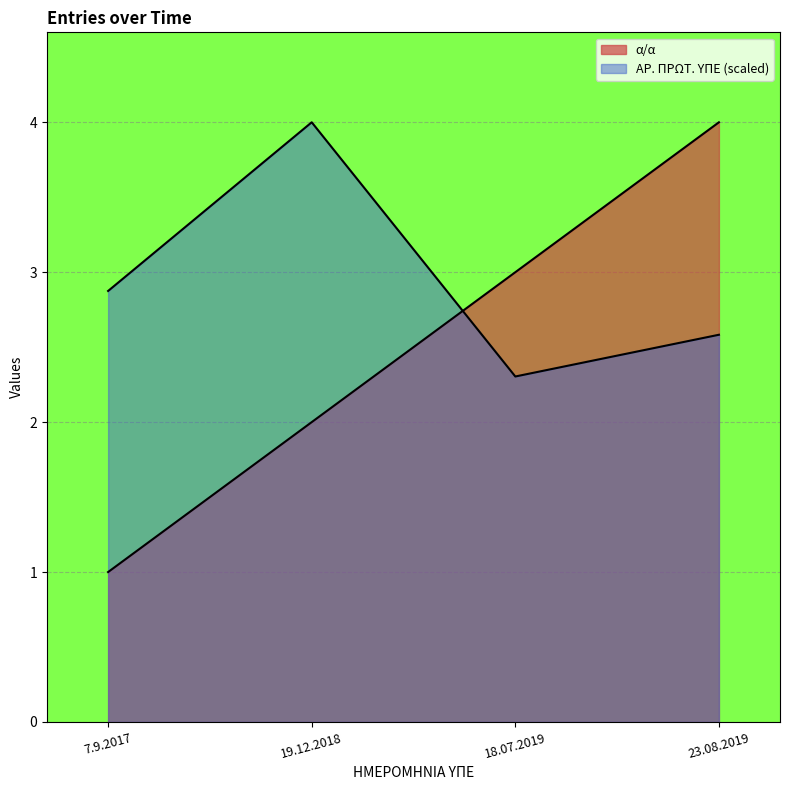

At which category is the sum across all series the highest?

23.08.2019